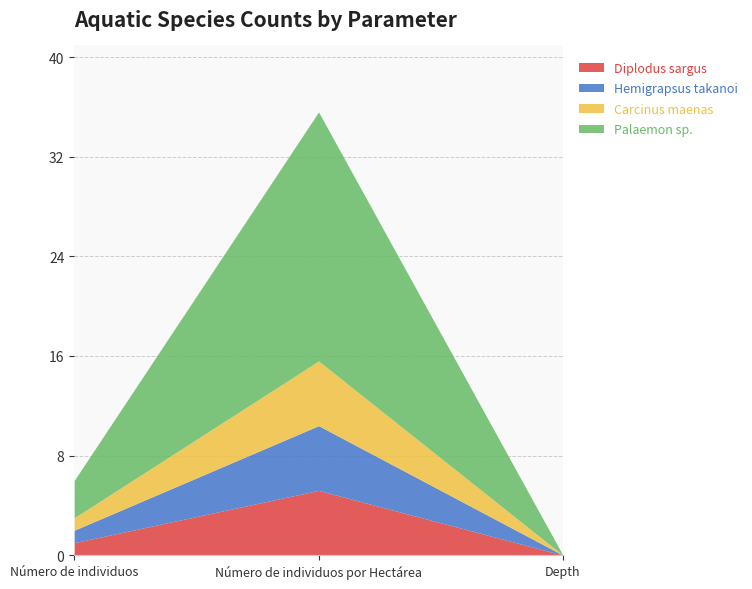

Reading left to right, what are all the values shown in this chart?

Diplodus sargus: 1.0	5.2	0.0
Hemigrapsus takanoi: 1.0	5.2	0.0
Carcinus maenas: 1.0	5.2	0.0
Palaemon sp.: 3.0	20.0	0.0